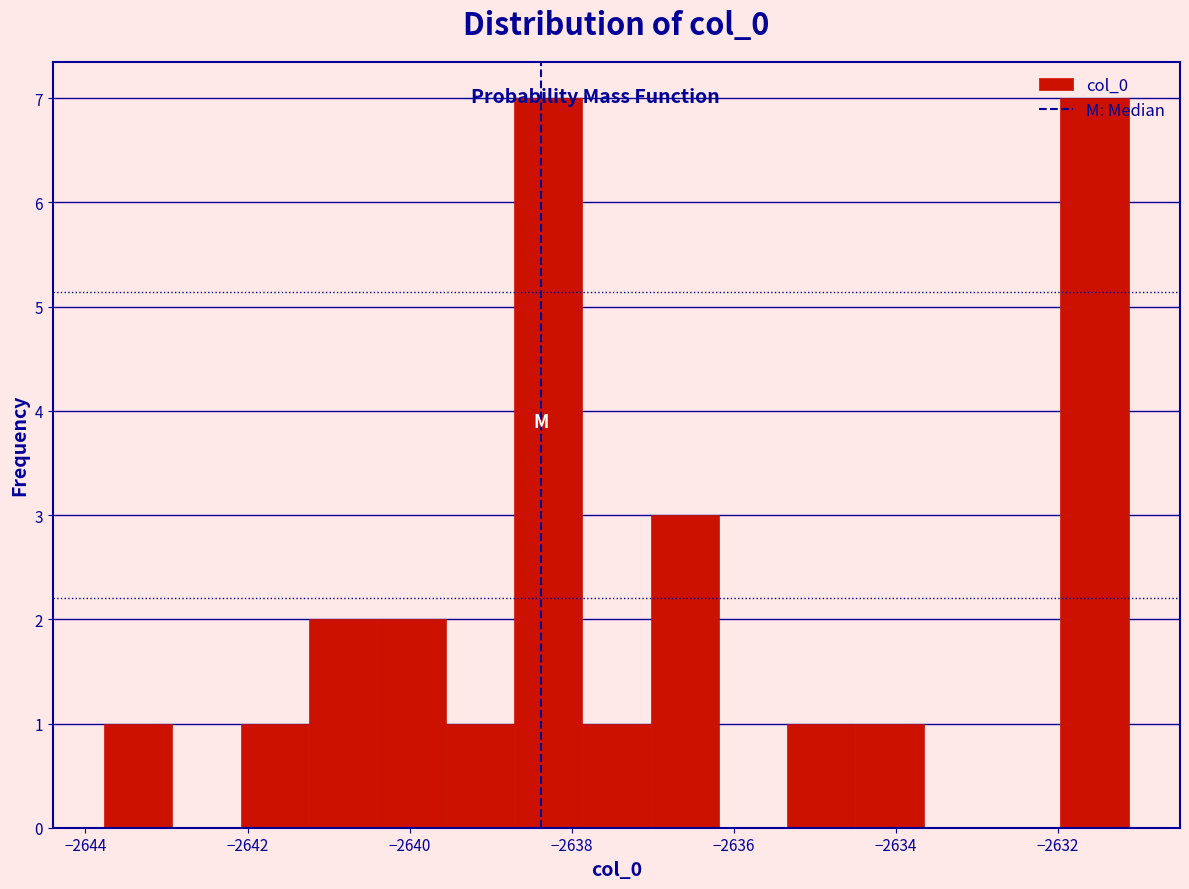

How tall is the bar that spans -2643.8 to -2643.0 on the x-axis? Neither the bar edges nor the heights are printed on the chart, so give them approximately, as read against the axes.

1